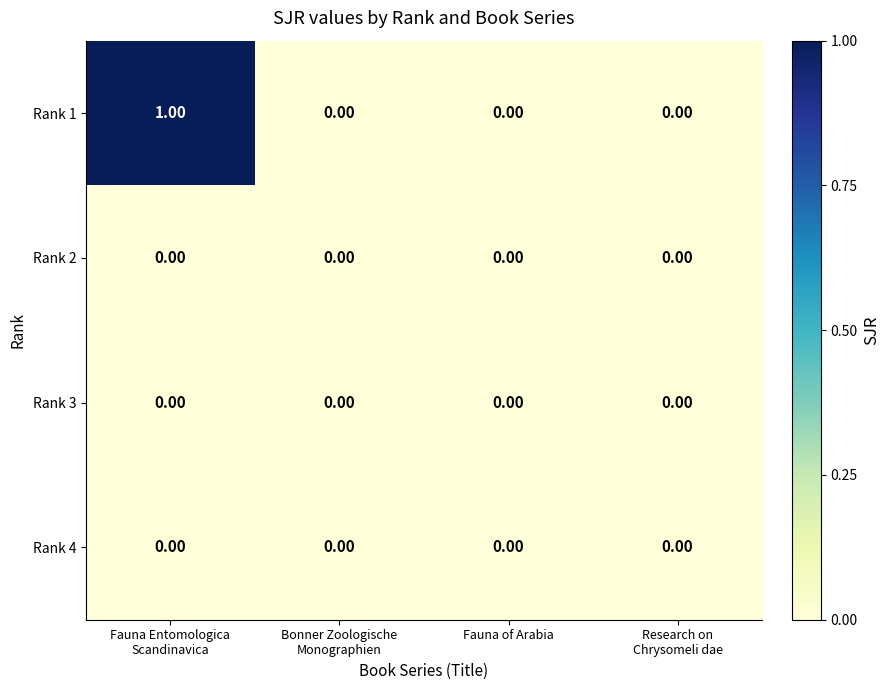

Which series has the widest spread of values?

Rank 1